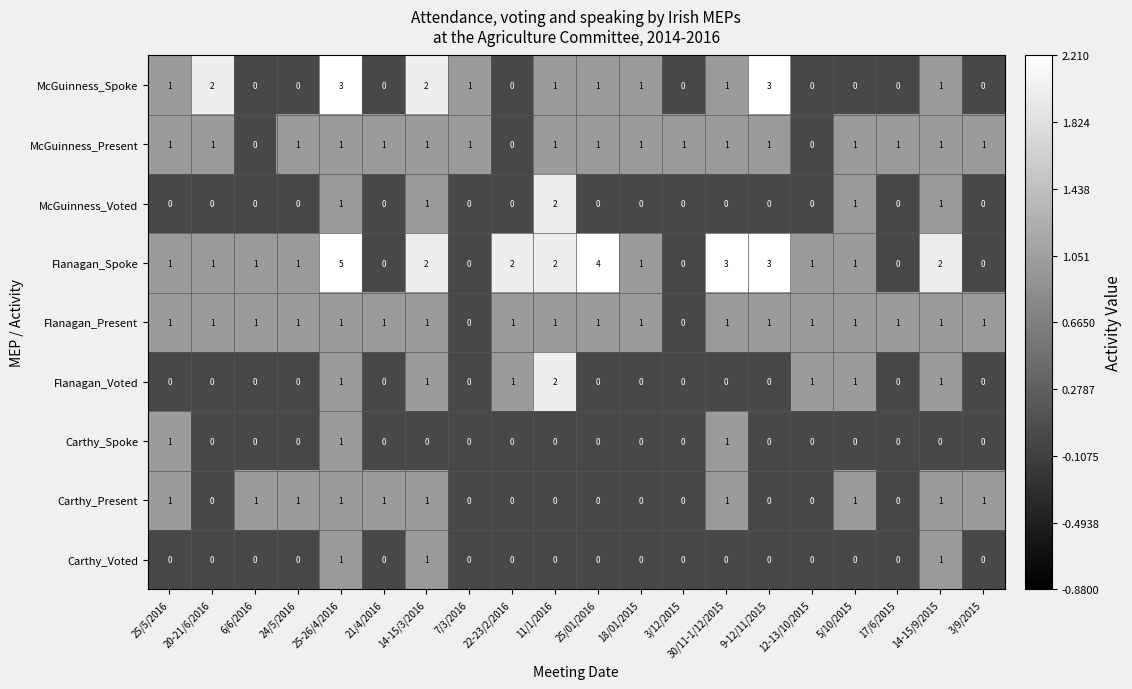

What is the total value across all series at 24/5/2016?

4